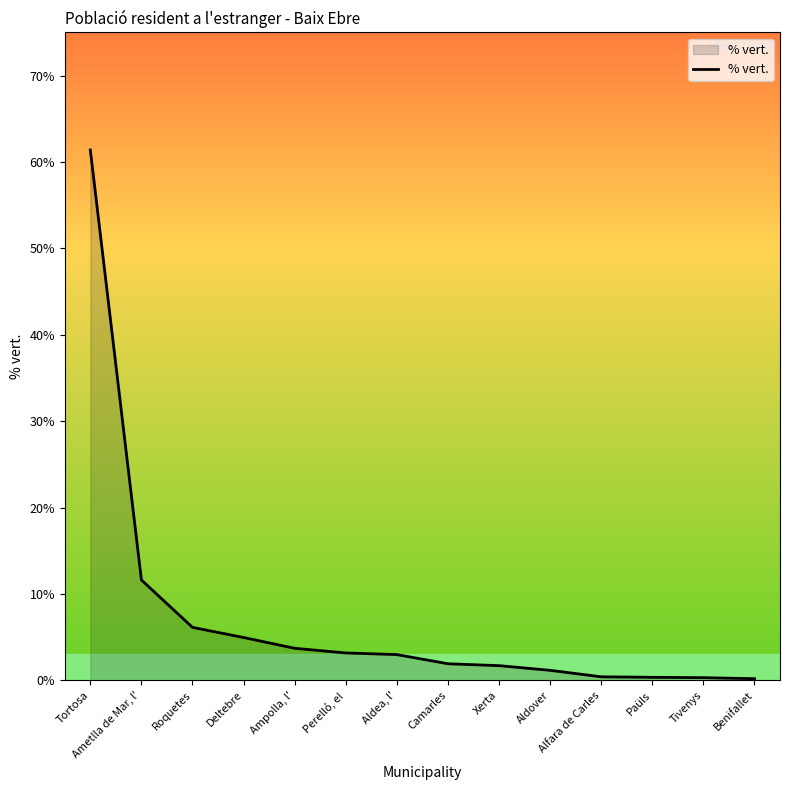

What position from the left is Xerta?

9